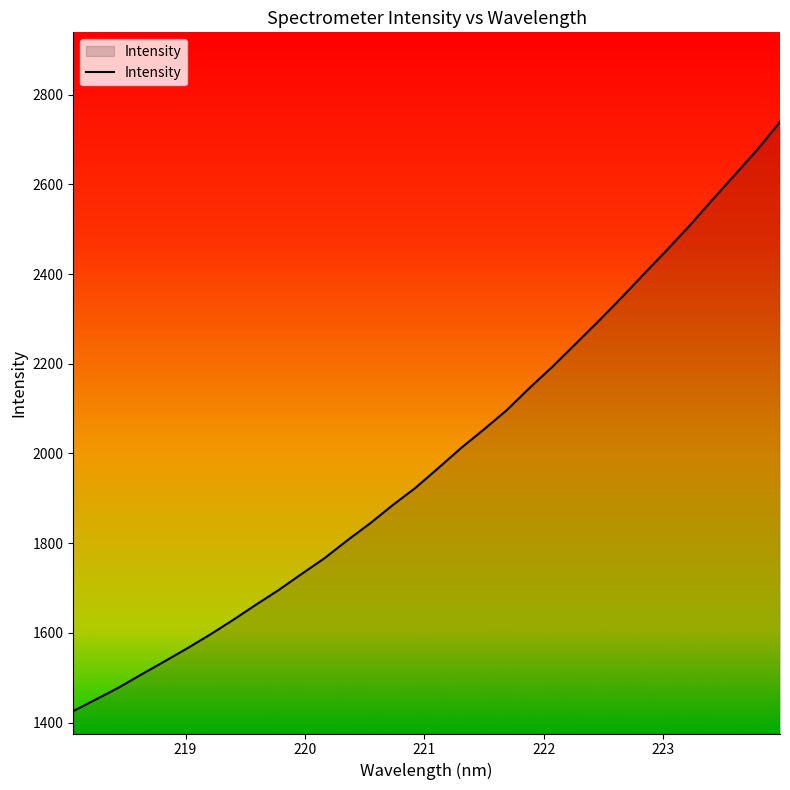

What is the smallest value displayed?

1425.5